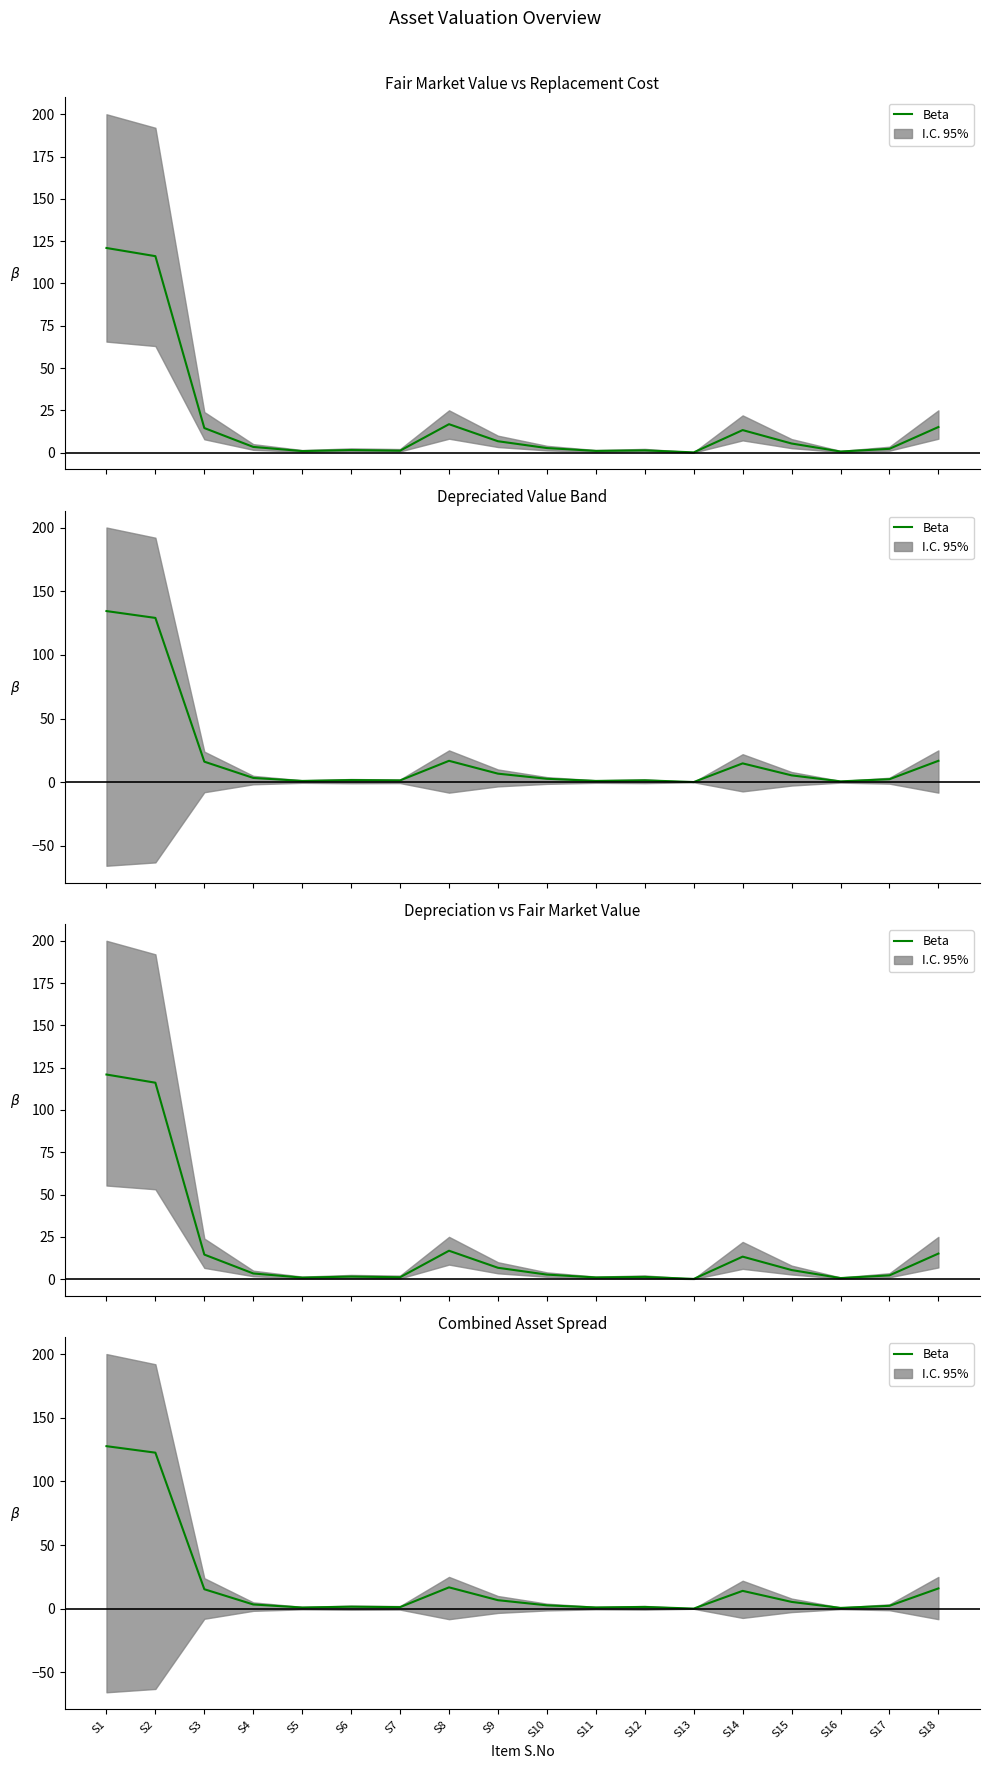

Is it true that the value at S17 is 3.8?

False